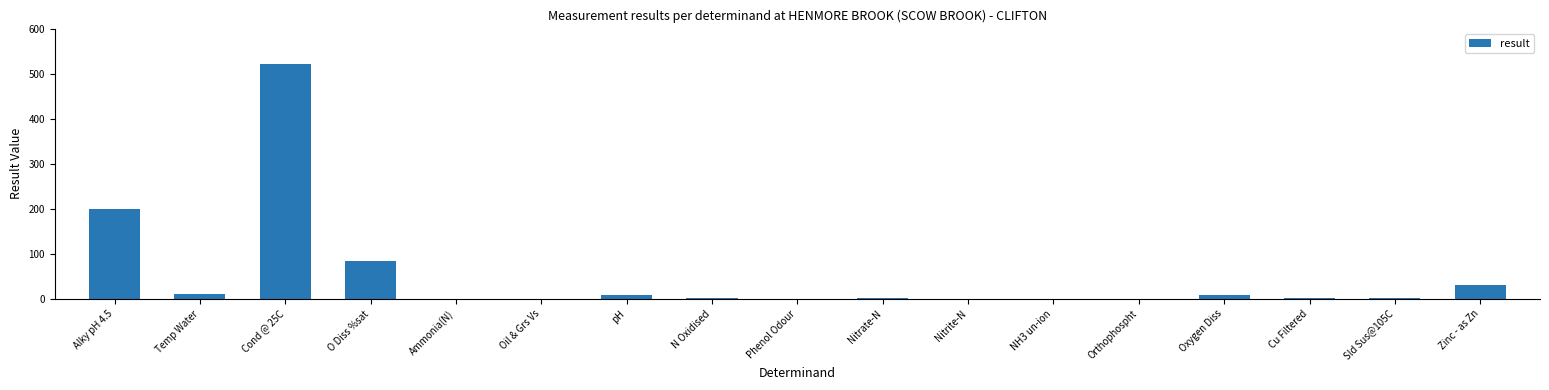

What is the maximum value shown in the chart?

523.0